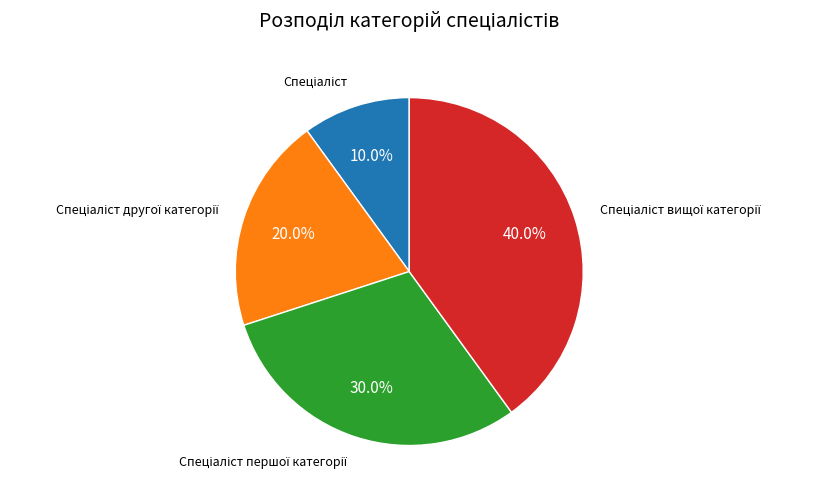

Is there a majority slice in this chart?

No